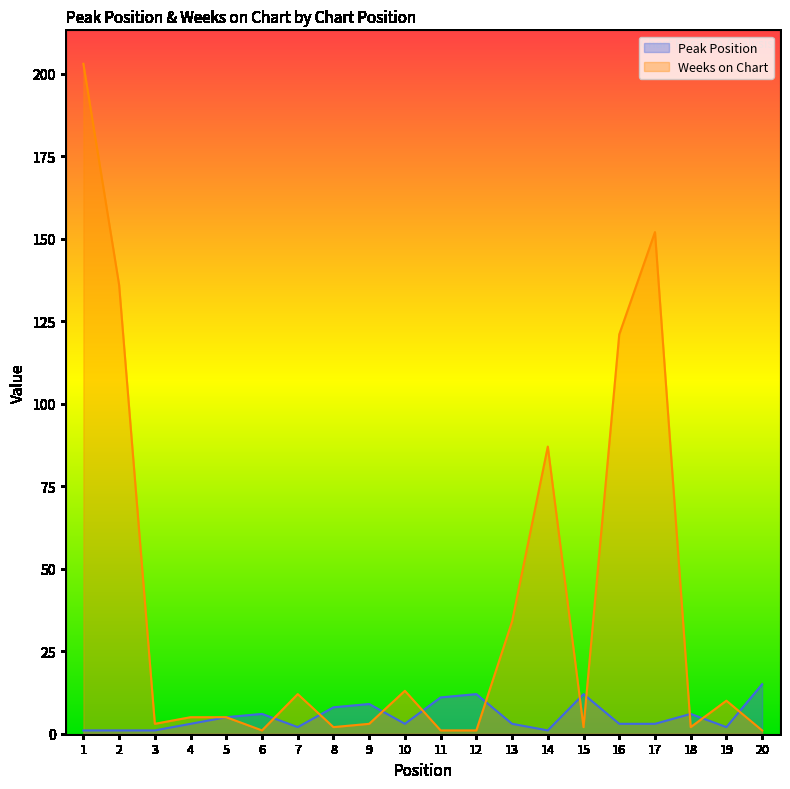

Which series has the largest total across all categories?

Weeks on Chart